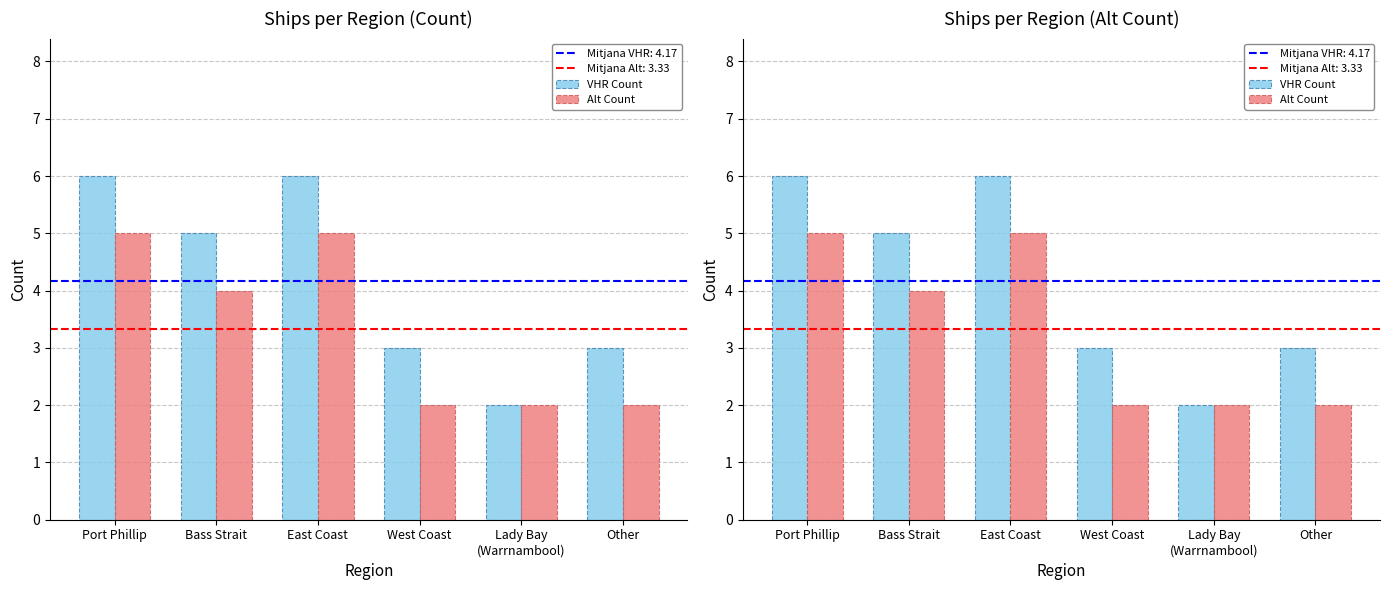

How many values in the VHR Count series exceed 5?

2